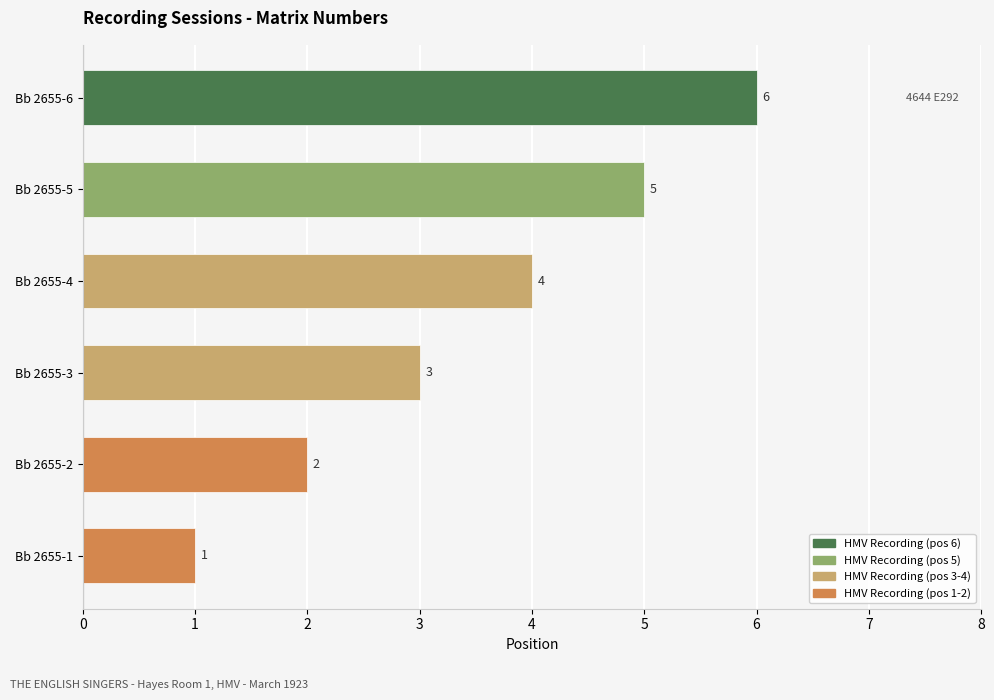

List the labels in order of value, smallest first.

Bb 2655-1, Bb 2655-2, Bb 2655-3, Bb 2655-4, Bb 2655-5, Bb 2655-6